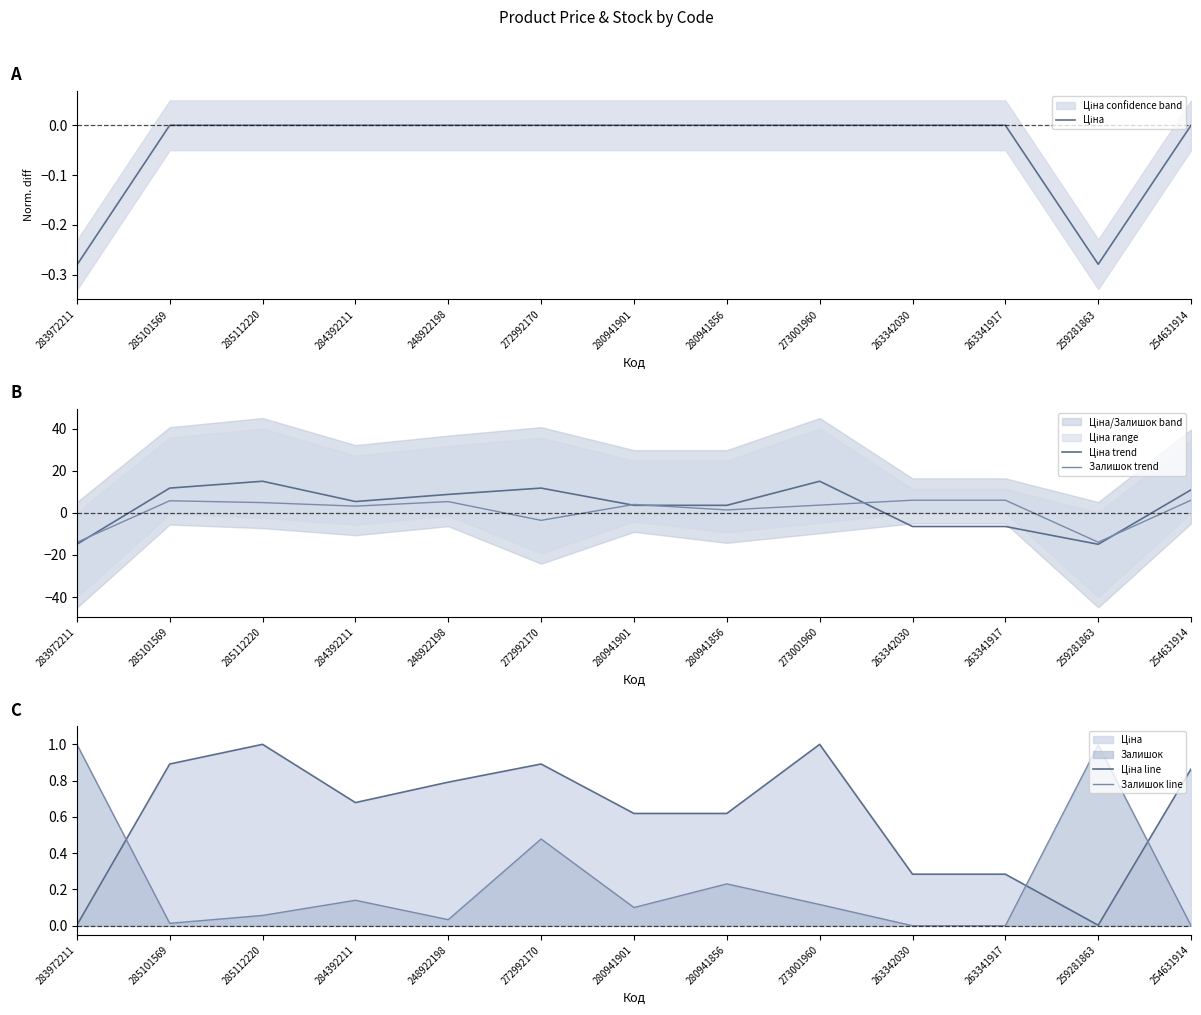

Rank the categories by Ціна line value from lowest to highest.

259281863, 283972211, 263342030, 263341917, 280941901, 280941856, 284392211, 248922198, 254631914, 285101569, 272992170, 285112220, 273001960